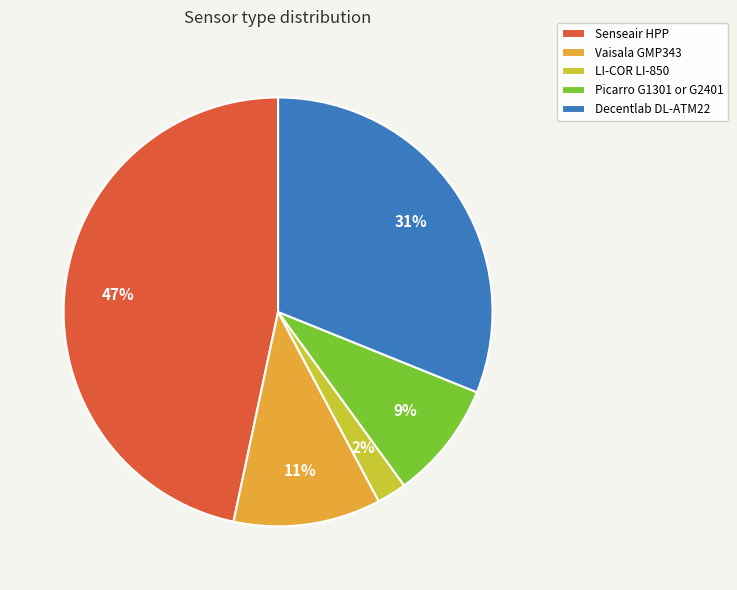

Do Decentlab DL-ATM22 and Vaisala GMP343 together represent more than half of the pie?

No